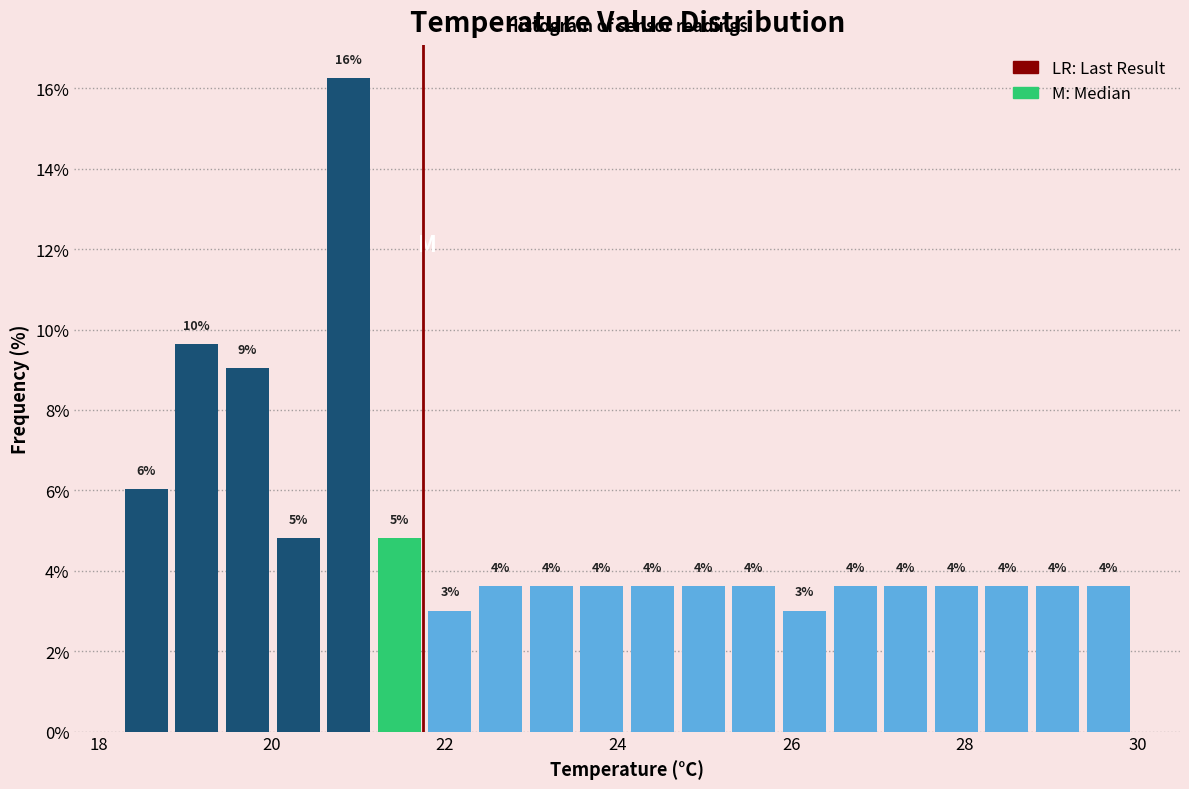

Read against the x-axis, roughly where is the centre of the tallest bar?

20.8